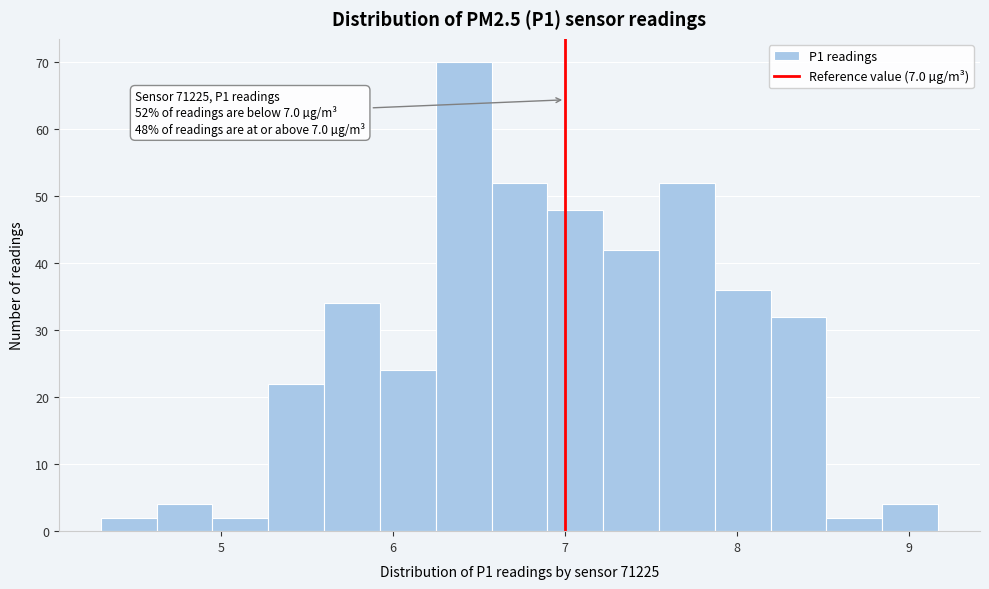

Read against the x-axis, roughly where is the centre of the tallest bar?

6.4